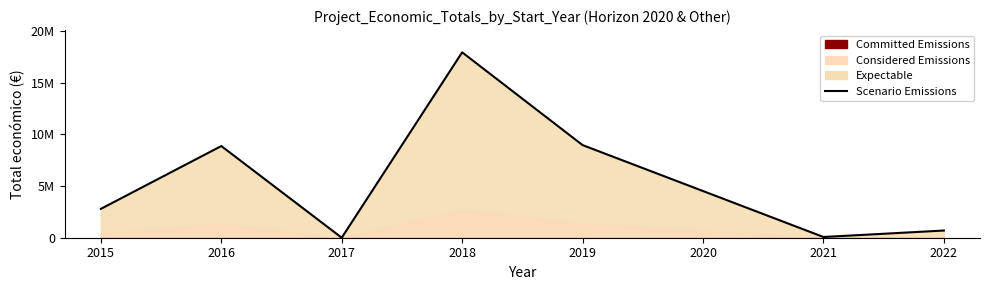

Where does the data first go above 2790580?

2016